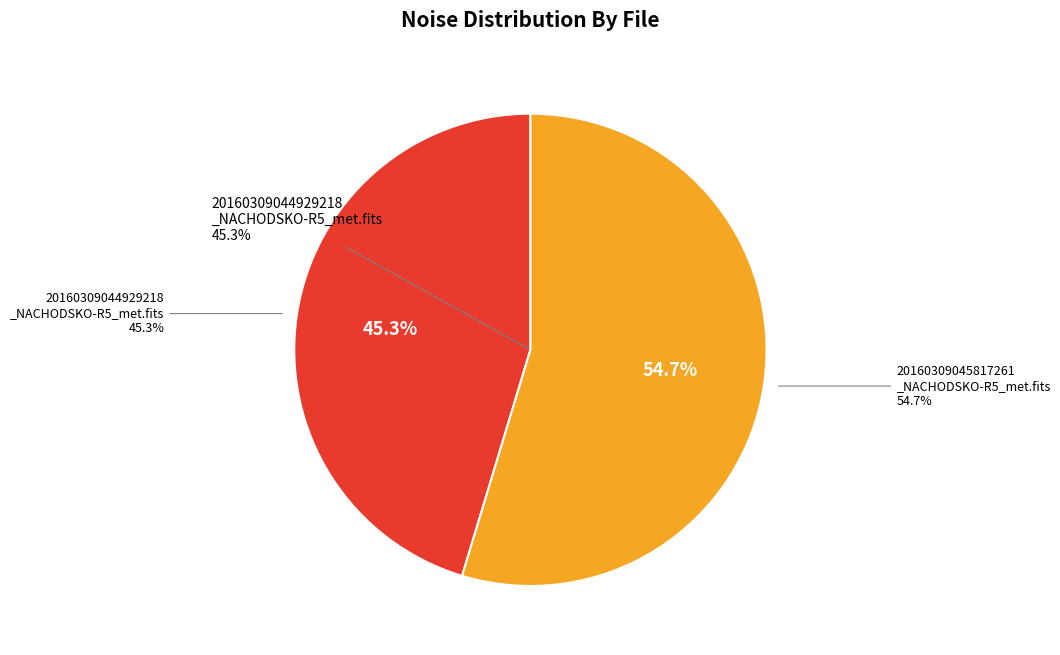

To the nearest percent, what is the difference between the 20160309045817261_NACHODSKO-R5_met.fits and 20160309044929218_NACHODSKO-R5_met.fits slice percentages?

9%